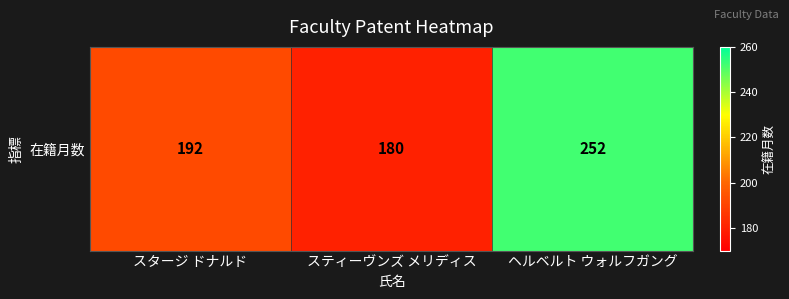

How many values are between 180 and 252?

3